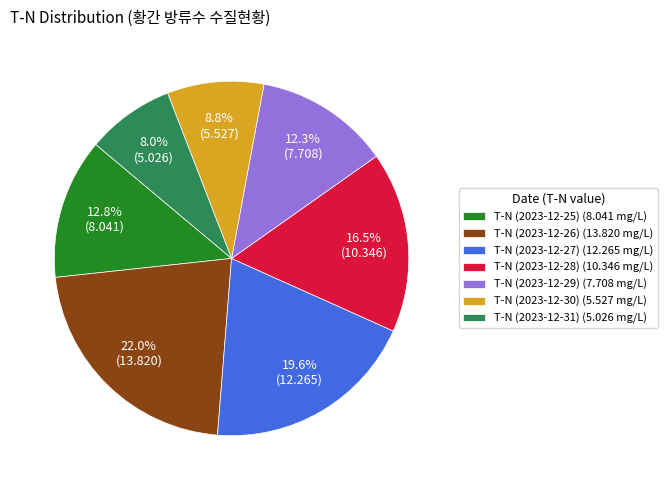

Does any single category account for the majority?

No